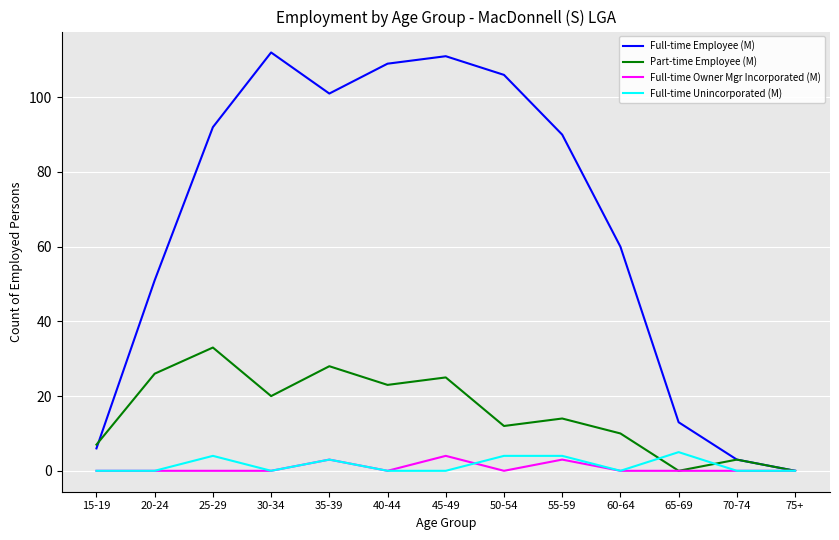

What position from the right is 40-44?

8